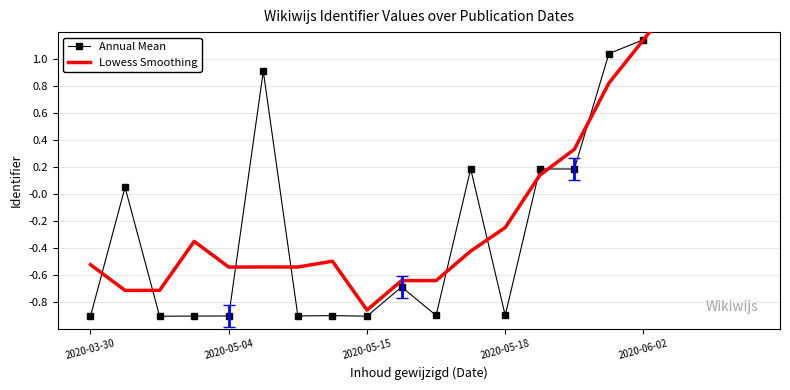

In Lowess Smoothing, how many points are lower than both neighbors (excluding endpoints)?

4